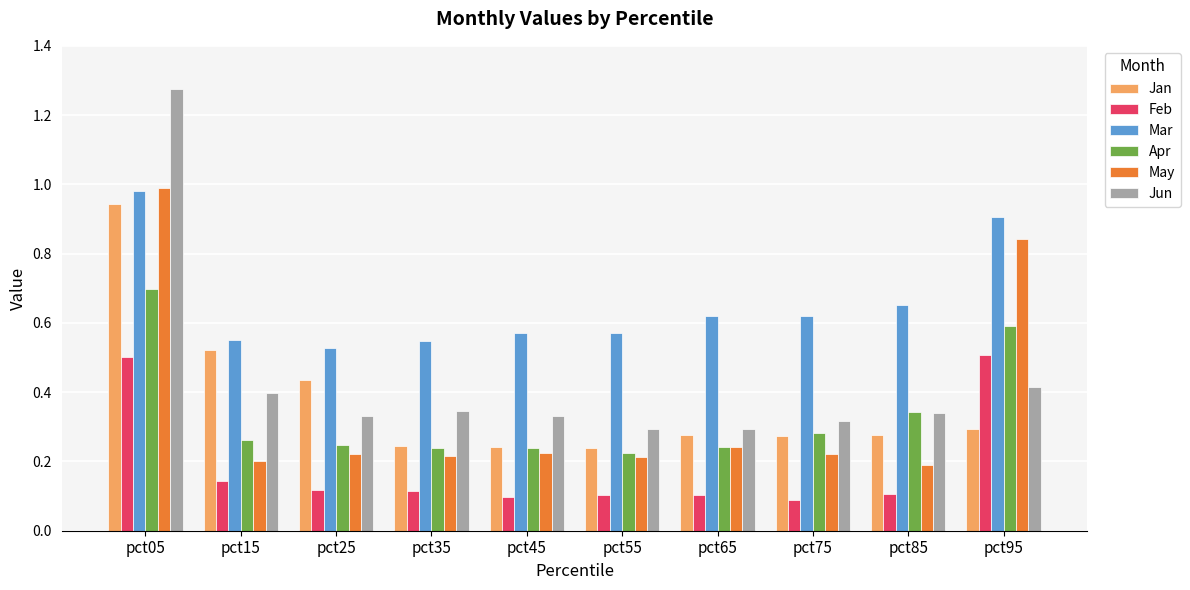

Which category has the highest value across all series?

pct05